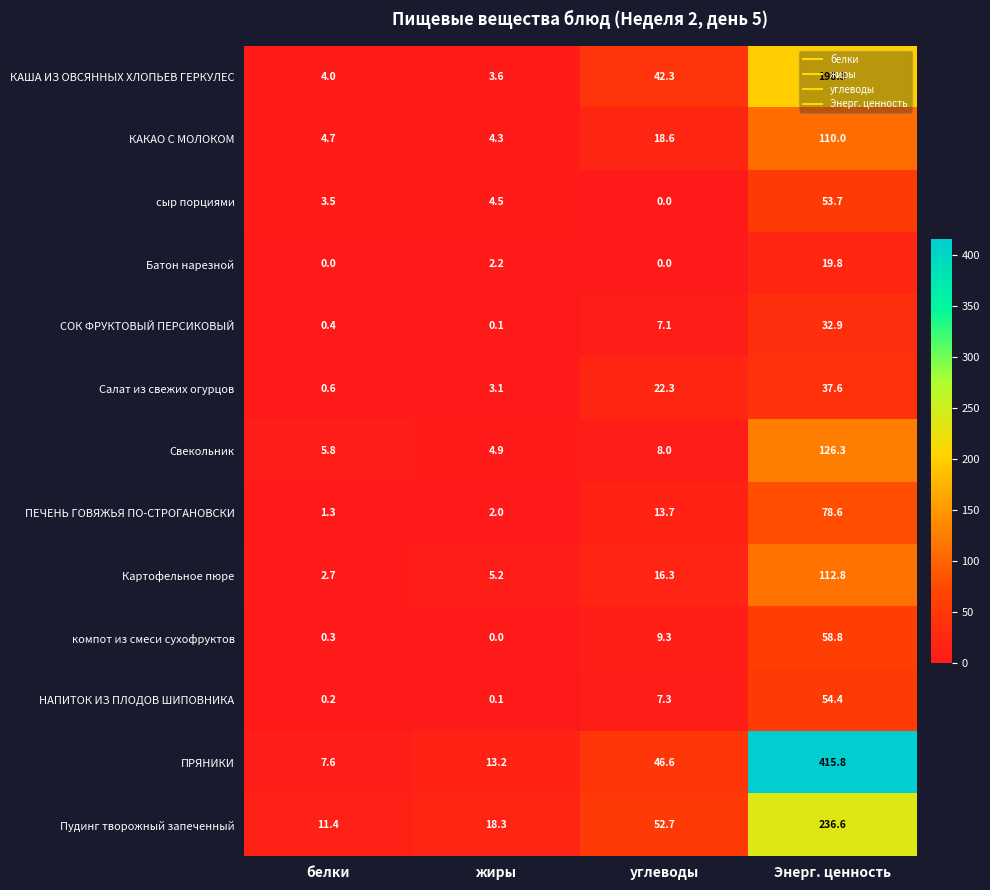

What is the difference between the maximum and minimum values in the КАША ИЗ ОВСЯННЫХ ХЛОПЬЕВ ГЕРКУЛЕС series?

194.7